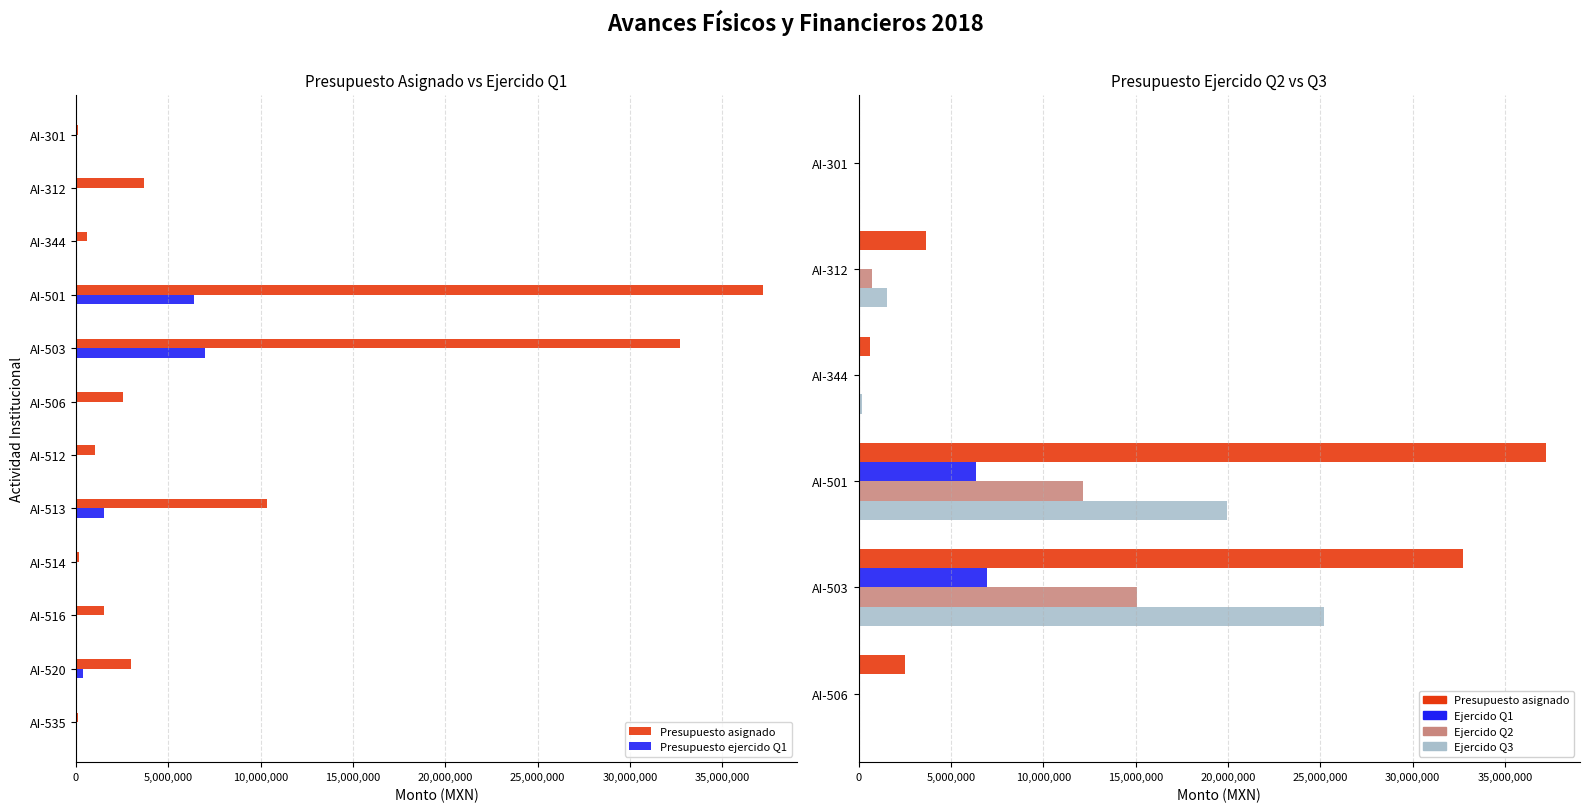

Reading left to right, transcribe all the data shown in this chart.

Presupuesto asignado: 88518.0	3667002.0	604887.0	37196957.0	32702533.0	2531490.0	1013829.0	10337261.0	150540.0	1520743.0	2981850.0	100360.0
Presupuesto ejercido Q1: 0.0	77994.2	0.0	6369093.0	6968784.0	0.0	0.0	1543280.3	0.0	0.0	371125.0	0.0